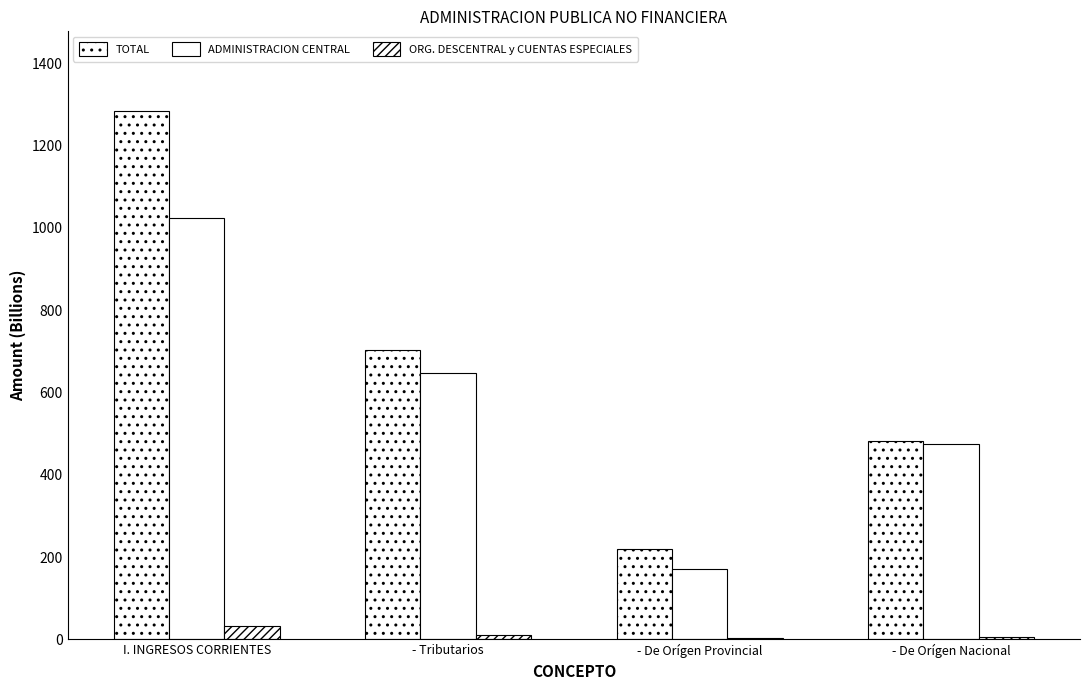

Between I. INGRESOS CORRIENTES and - De Orígen Provincial, which series saw the biggest shift?

TOTAL